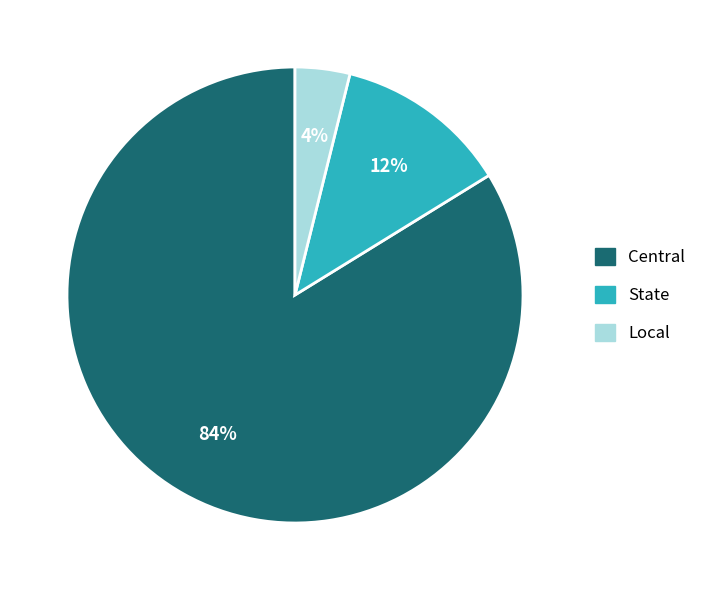

Rank the categories by value from lowest to highest.

Local, State, Central